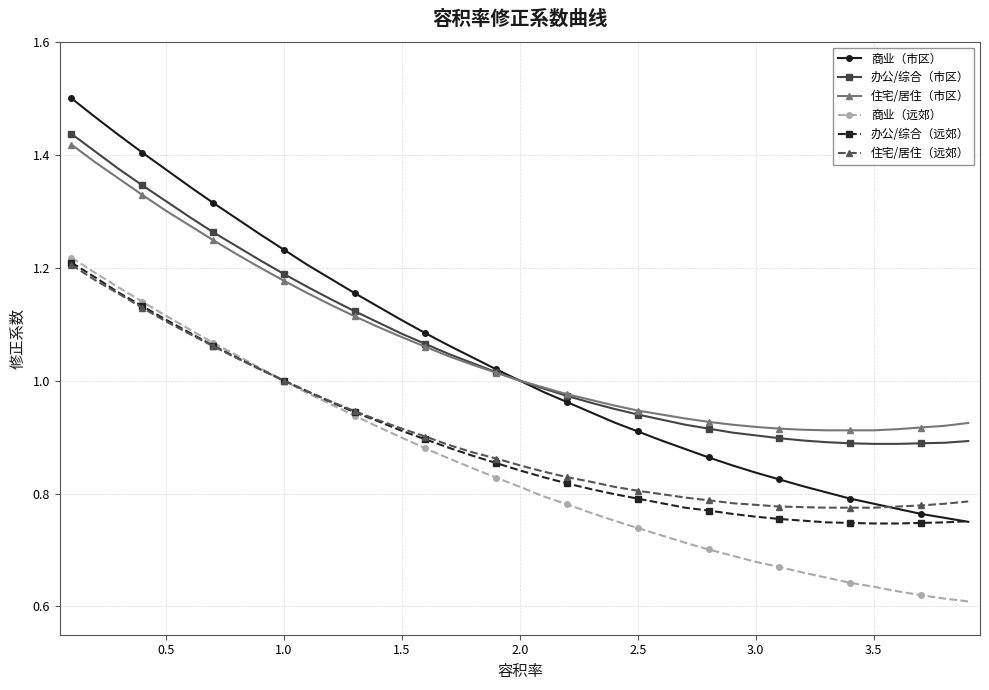

Which series has the widest spread of values?

商业（市区）